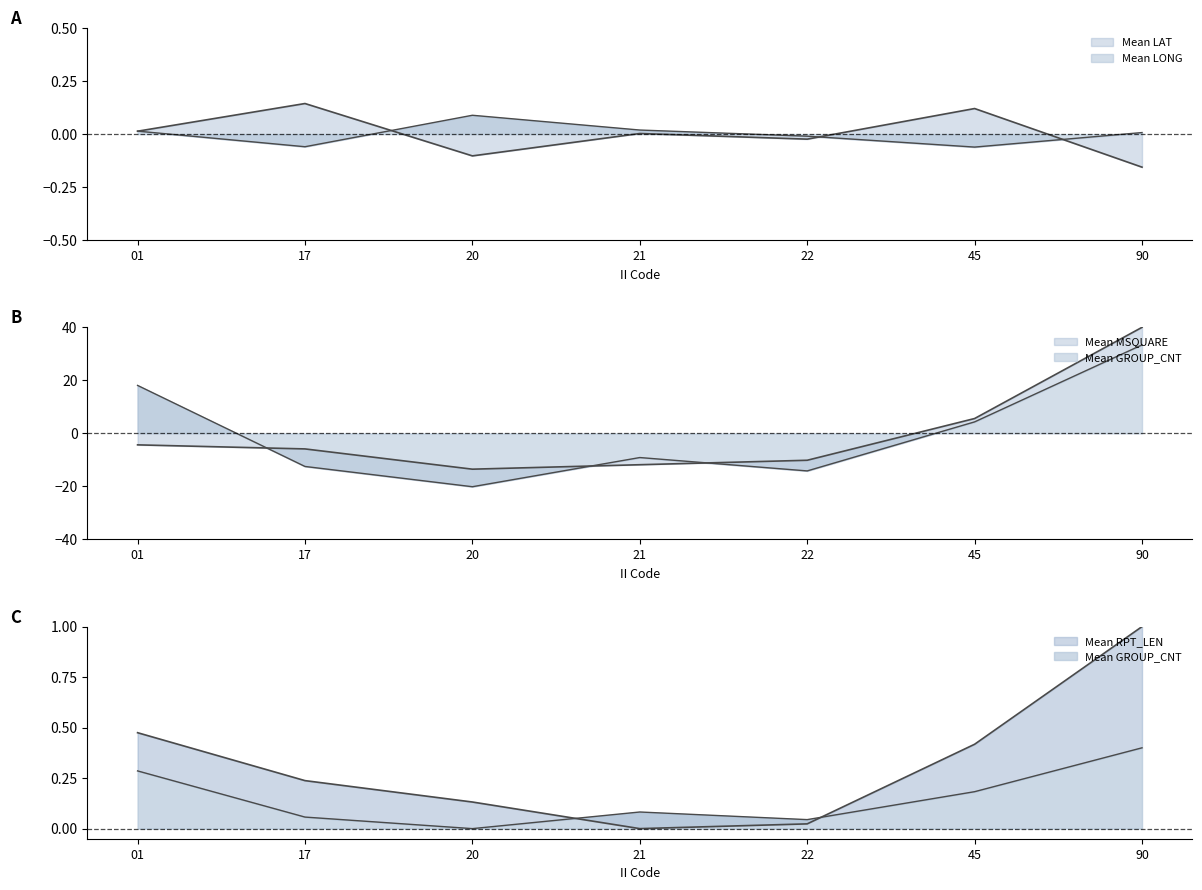

List the series in order of their peak value, highest first.

Mean MSQUARE, Mean GROUP_CNT, Mean RPT_LEN, Mean LAT, Mean LONG